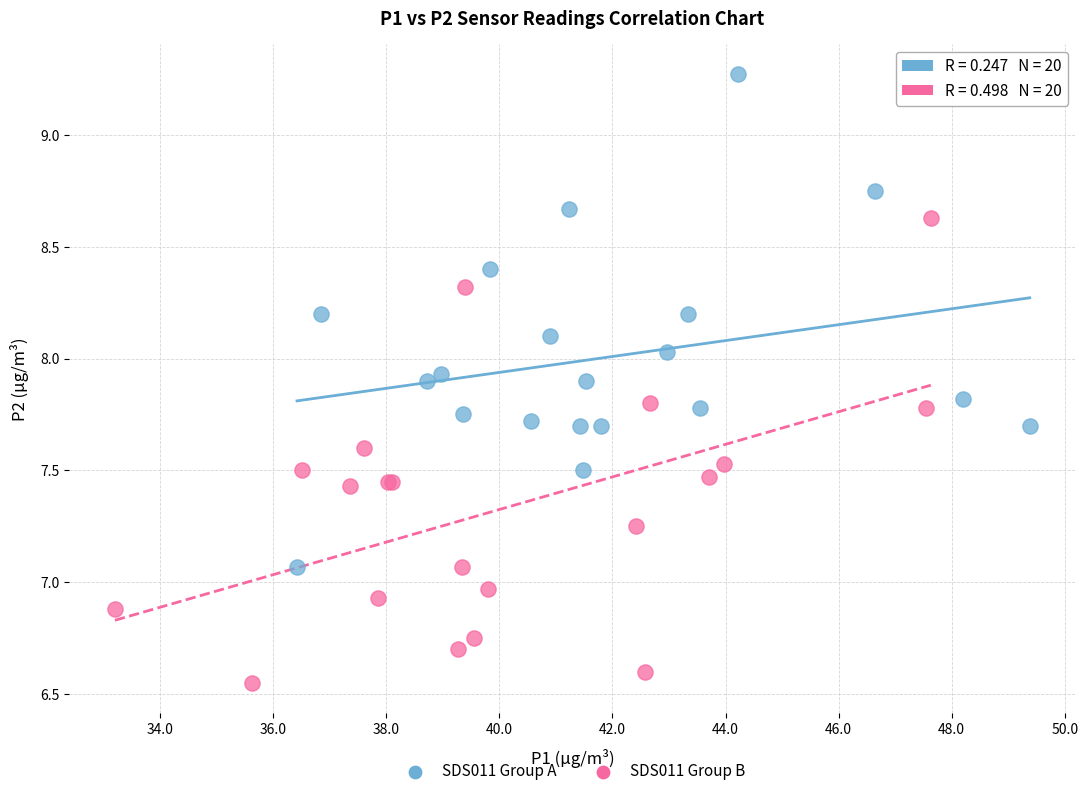

Which series contains the lowest Y value?

SDS011 Group B